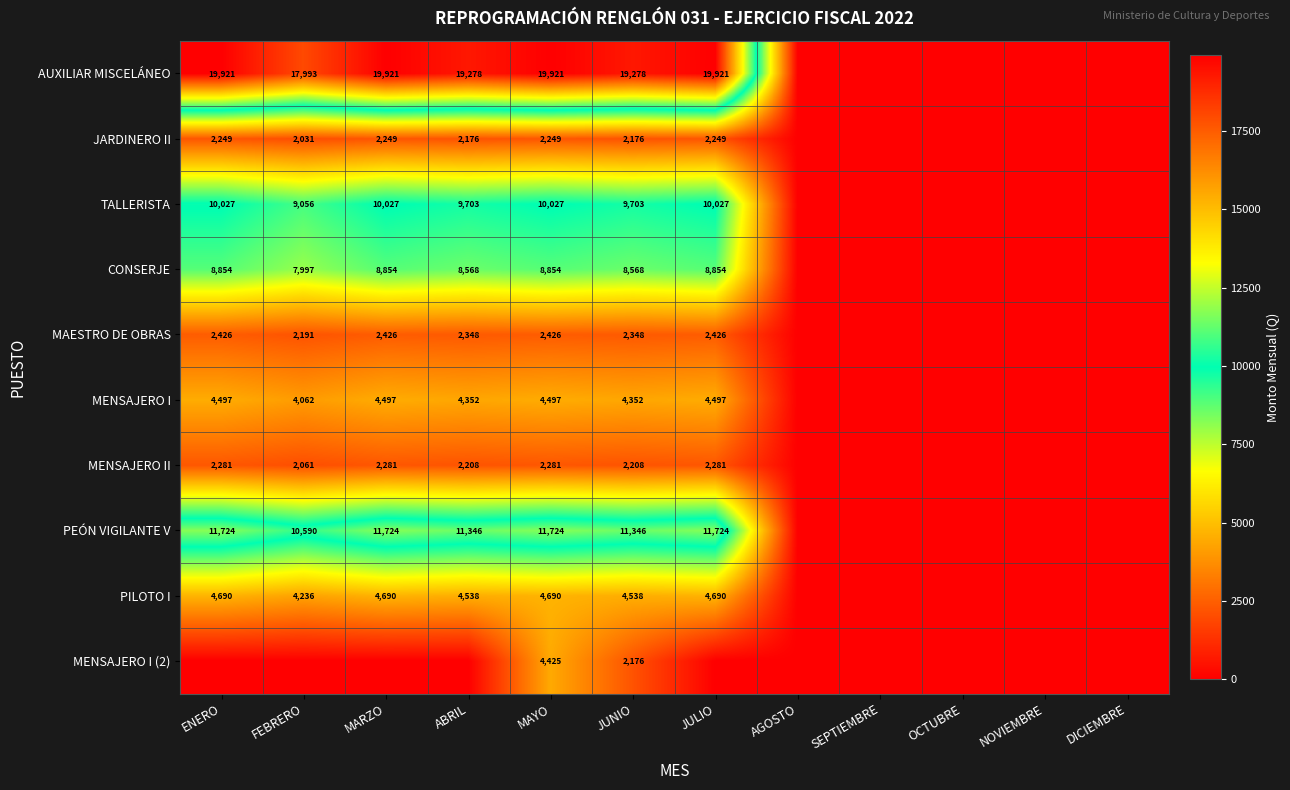

Is it true that JARDINERO II equals 3329 at ABRIL?

False